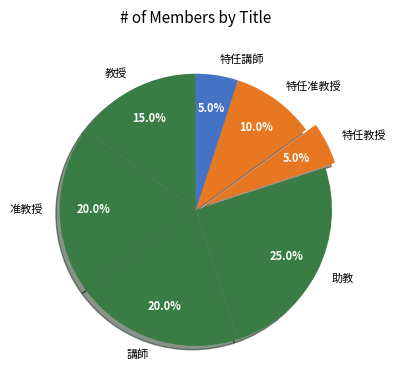

What is the ratio of the value at 特任講師 to the value at 特任教授?

1.0